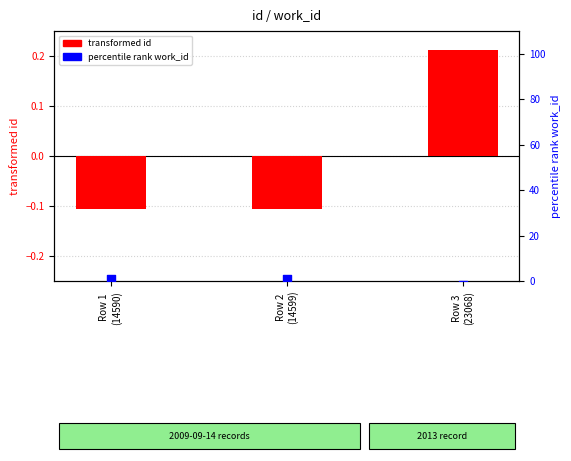

Which series has the largest total across all categories?

percentile rank work_id